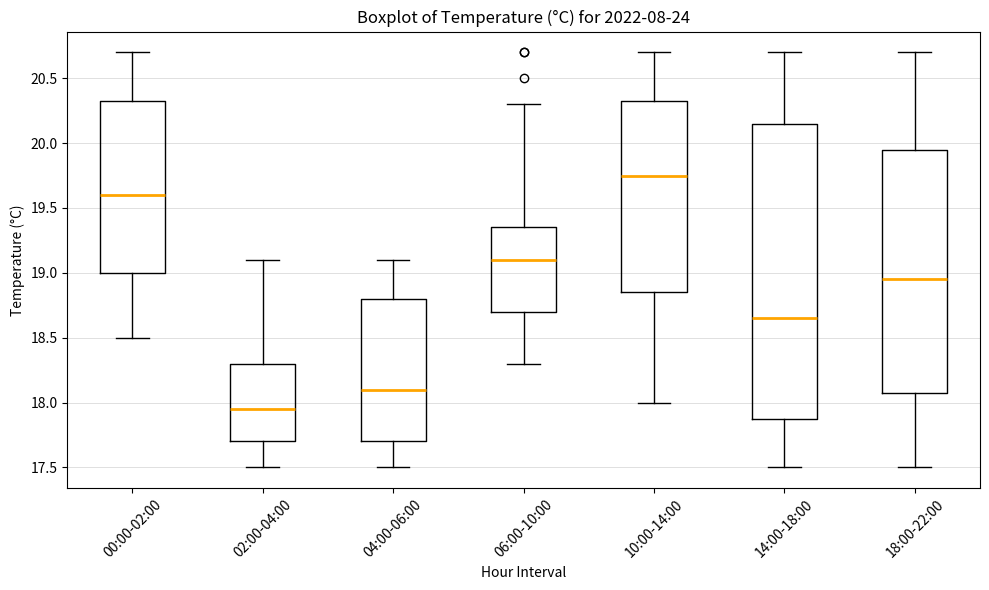

Reading left to right, read every box against the y-axis: the position of its median line, the range the box covers, and the ends of its whiskers. The values are not printed on the chart, so give them approximately, as read against the axis.

00:00-02:00: median 19.60, box 19.00 to 20.35, whiskers 18.50 to 20.70
02:00-04:00: median 17.95, box 17.70 to 18.30, whiskers 17.50 to 19.10
04:00-06:00: median 18.10, box 17.70 to 18.80, whiskers 17.50 to 19.10
06:00-10:00: median 19.10, box 18.70 to 19.35, whiskers 18.30 to 20.30
10:00-14:00: median 19.75, box 18.85 to 20.35, whiskers 18.00 to 20.70
14:00-18:00: median 18.65, box 17.90 to 20.15, whiskers 17.50 to 20.70
18:00-22:00: median 18.95, box 18.10 to 19.95, whiskers 17.50 to 20.70